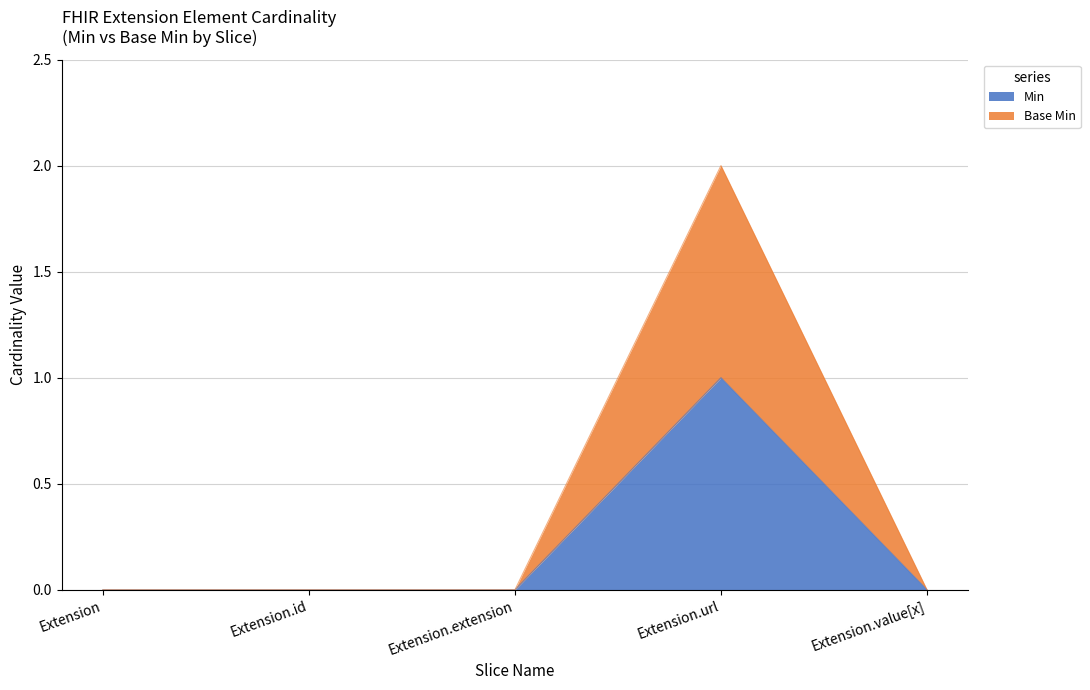

Reading left to right, transcribe all the data shown in this chart.

Min: Extension=0	Extension.id=0	Extension.extension=0	Extension.url=1	Extension.value[x]=0
Base Min: Extension=0	Extension.id=0	Extension.extension=0	Extension.url=2	Extension.value[x]=0